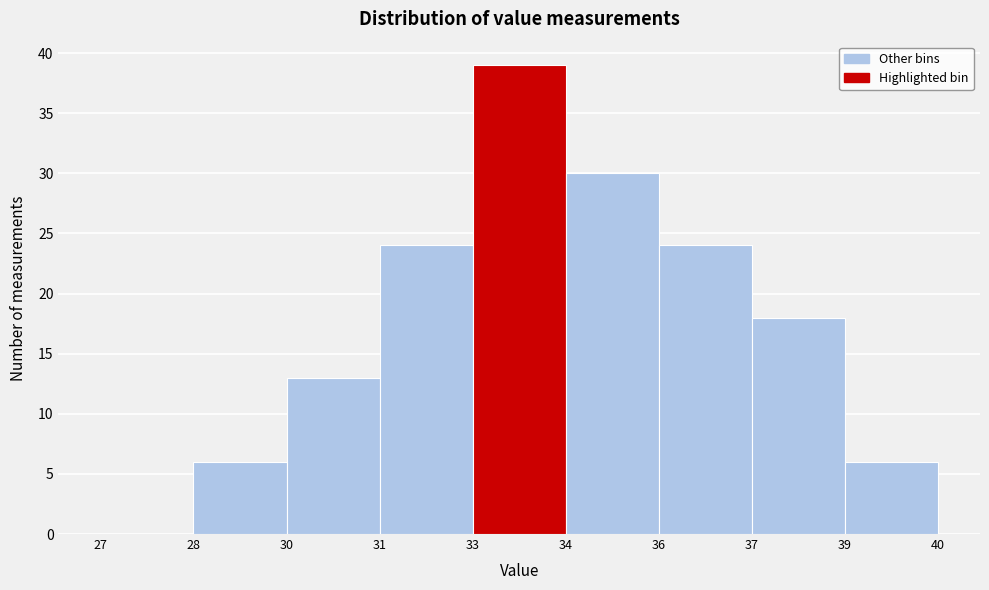

Reading left to right, transcribe all the data shown in this chart.

27=0	28=6	30=13	31=24	33=39	34=30	36=24	37=18	39=6